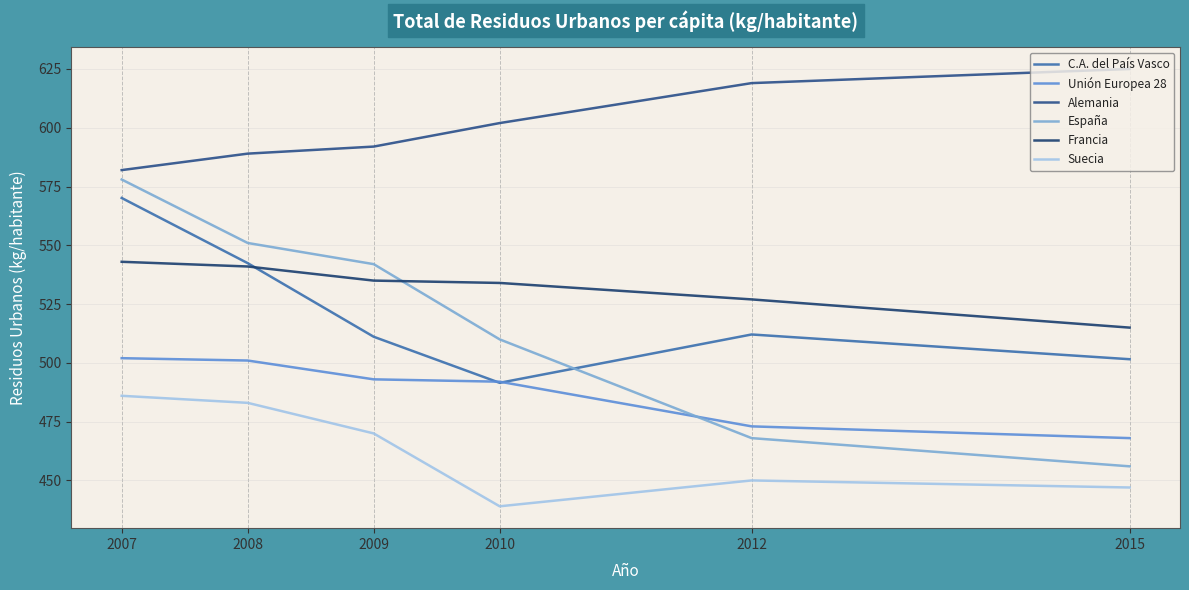

Which series has the largest range (max minus min)?

España